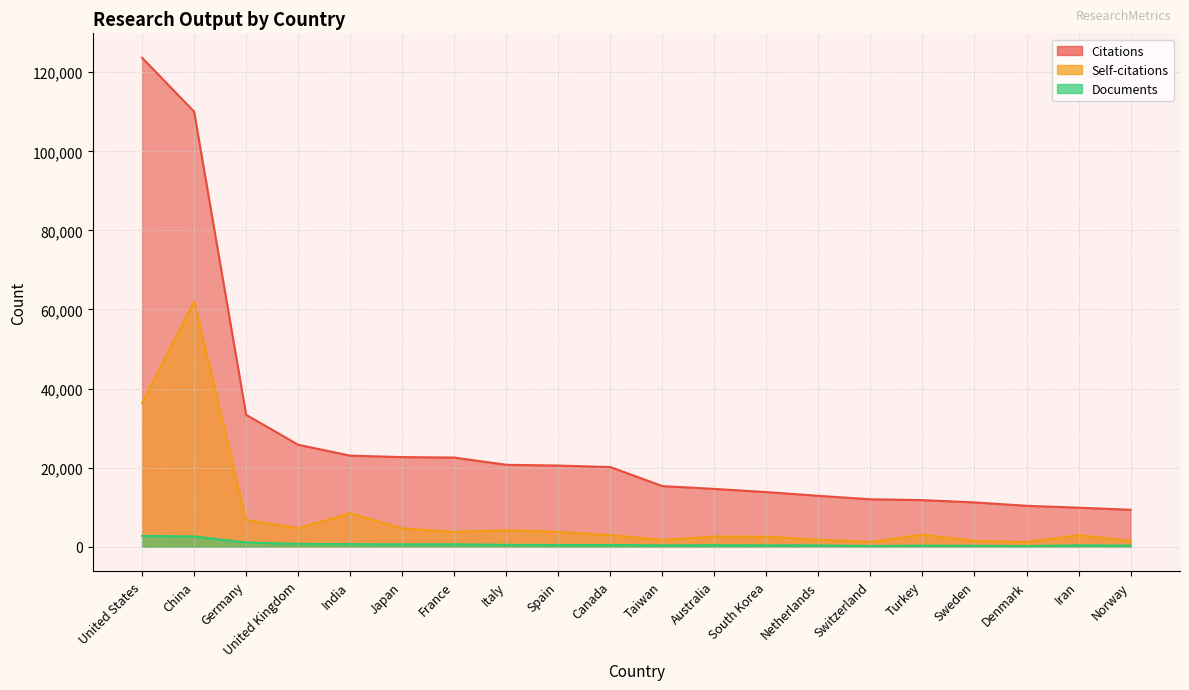

What is the maximum value for Self-citations?

61996